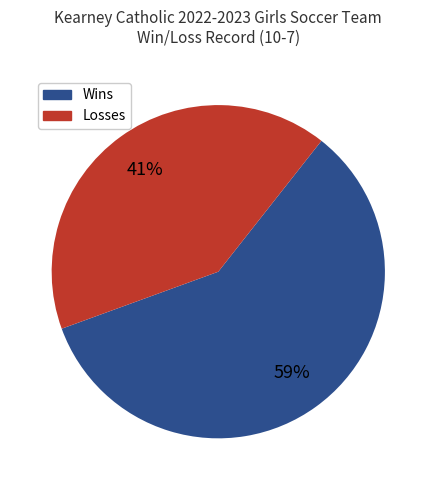

Approximately how many times larger is the value at Wins compared to Losses?

1.4